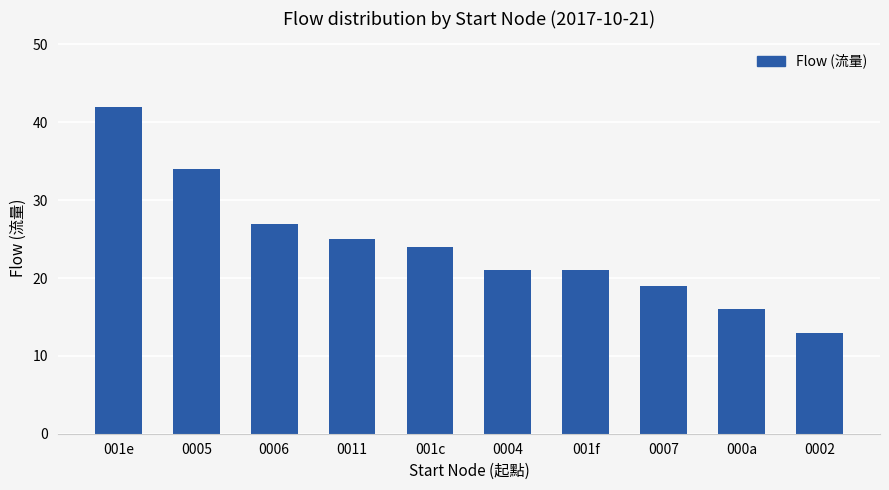

What is the difference between the maximum and minimum values?

29